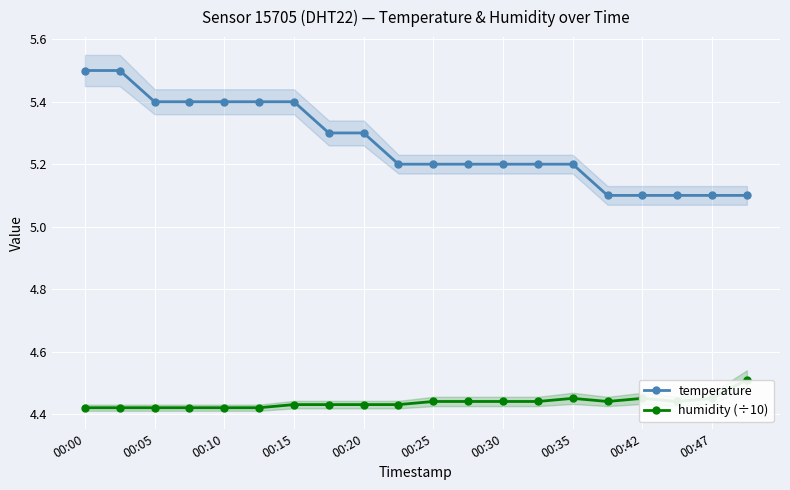

At how many categories does at least one series exceed 5?

20